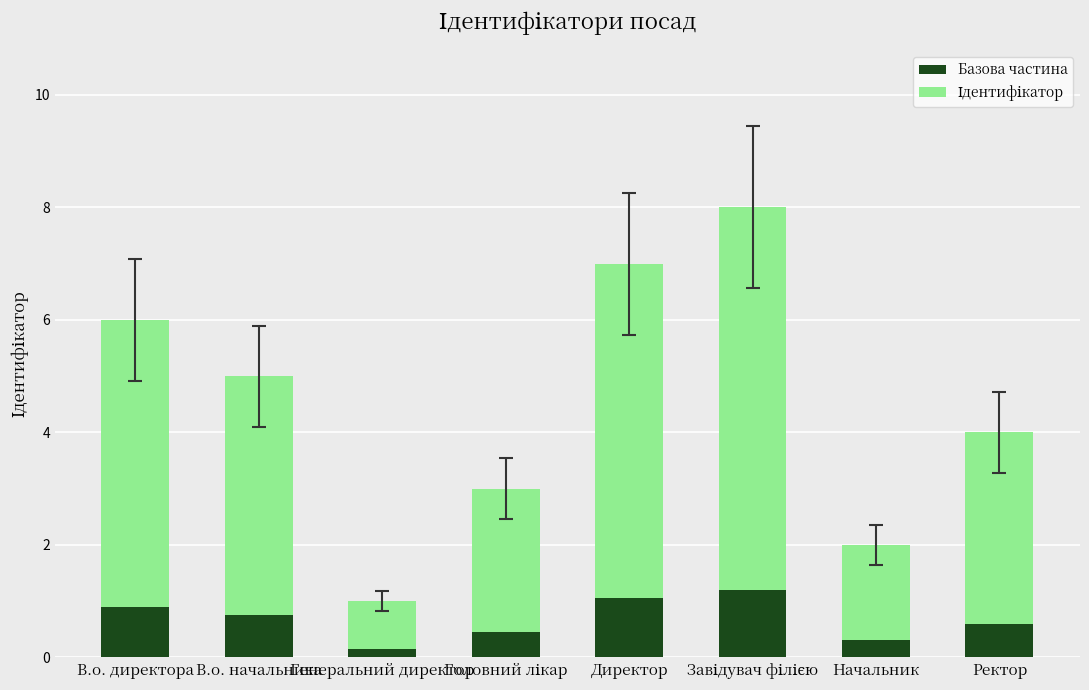

What is the highest value of the Базова частина series?

1.2